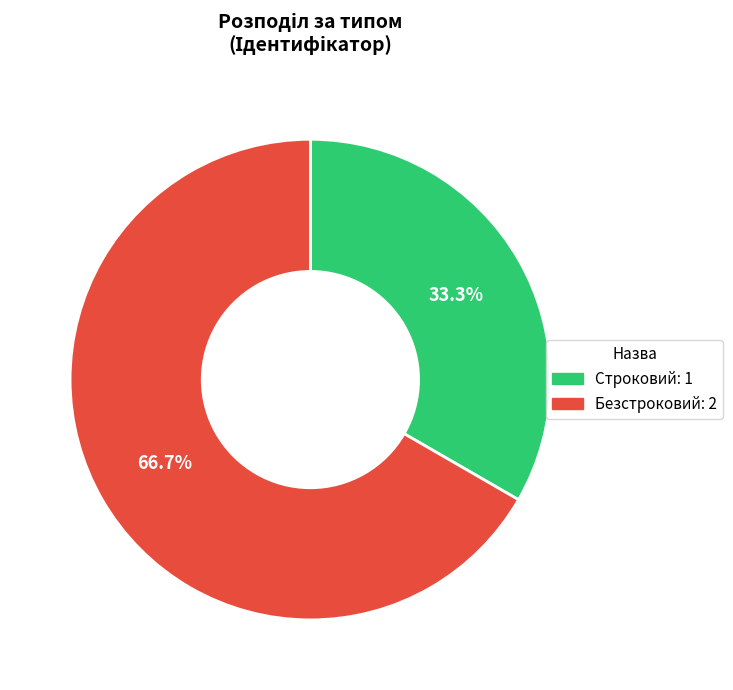

What is the smallest slice in the pie chart?

Строковий